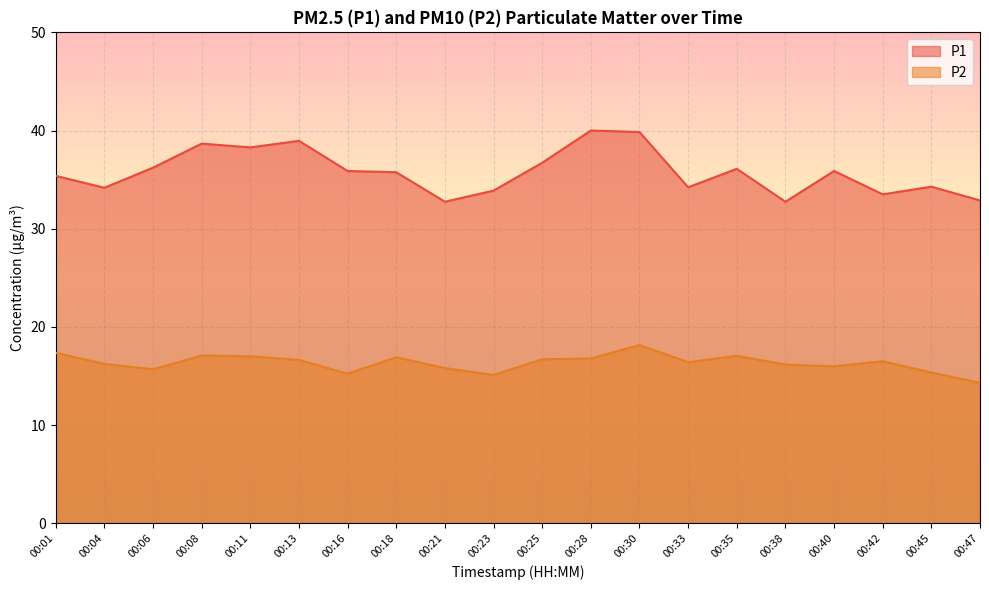

Reading left to right, transcribe all the data shown in this chart.

P1: 00:01=35.4	00:04=34.2	00:06=36.2	00:08=38.7	00:11=38.3	00:13=39.0	00:16=35.9	00:18=35.8	00:21=32.8	00:23=33.9	00:25=36.7	00:28=40.0	00:30=39.9	00:33=34.2	00:35=36.1	00:38=32.8	00:40=35.9	00:42=33.5	00:45=34.3	00:47=32.9
P2: 00:01=17.4	00:04=16.2	00:06=15.7	00:08=17.1	00:11=17.0	00:13=16.6	00:16=15.2	00:18=16.9	00:21=15.8	00:23=15.1	00:25=16.7	00:28=16.8	00:30=18.1	00:33=16.4	00:35=17.1	00:38=16.1	00:40=16.0	00:42=16.5	00:45=15.3	00:47=14.3